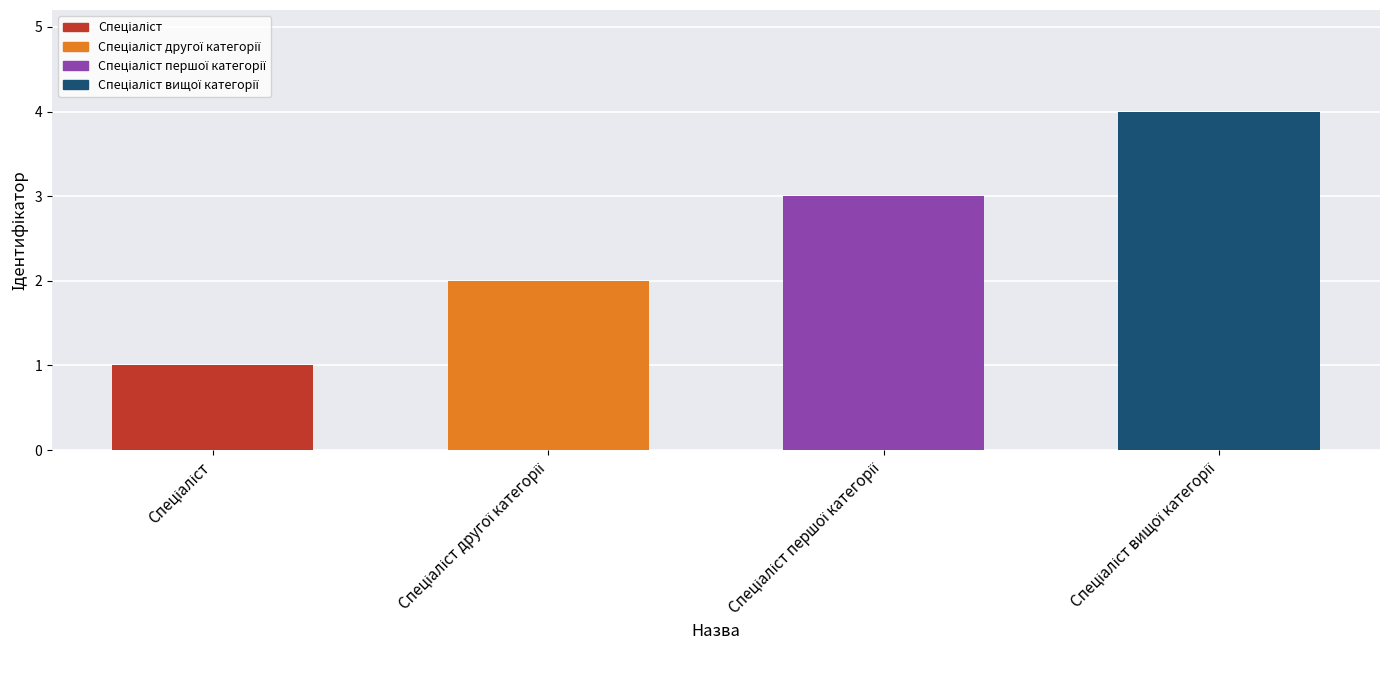

What is the sum of all values?

10